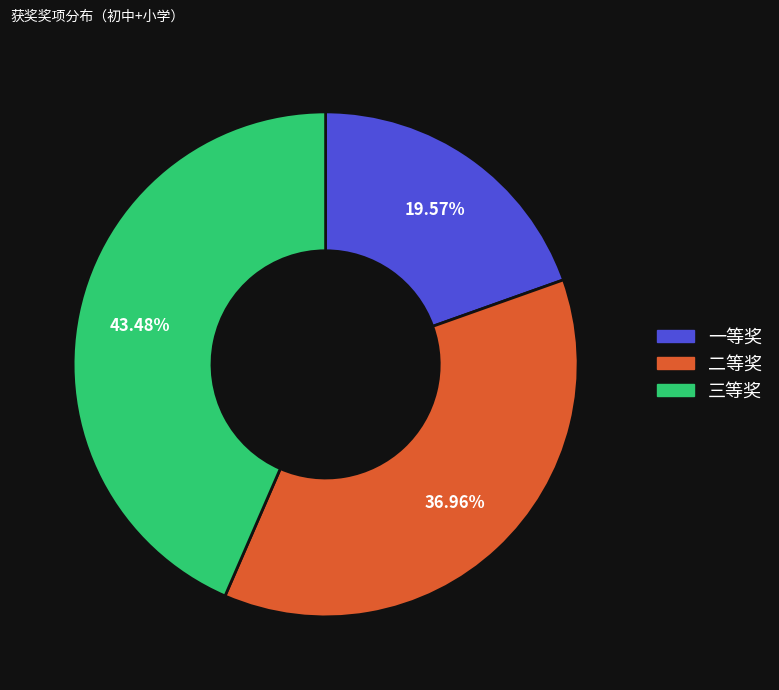

Does any single category account for the majority?

No